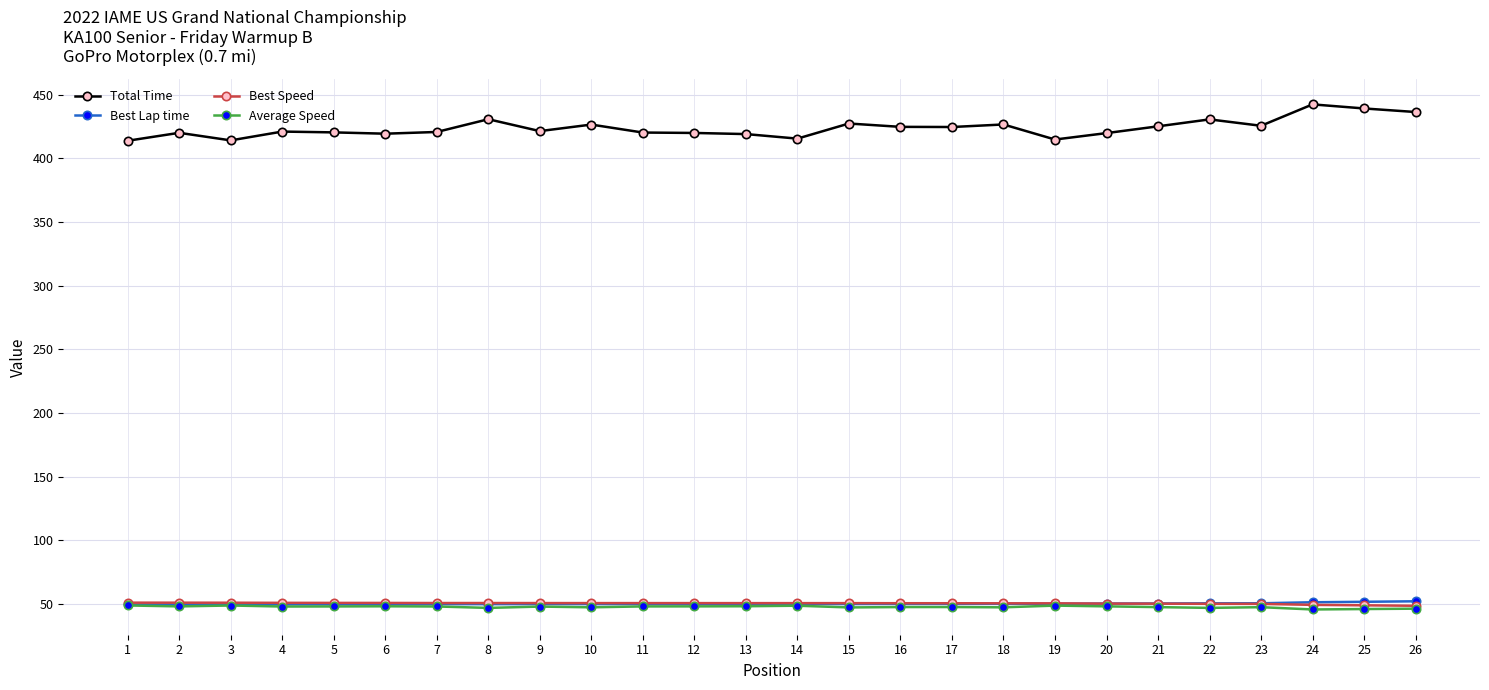

What is the total value across all series at 13?

567.5